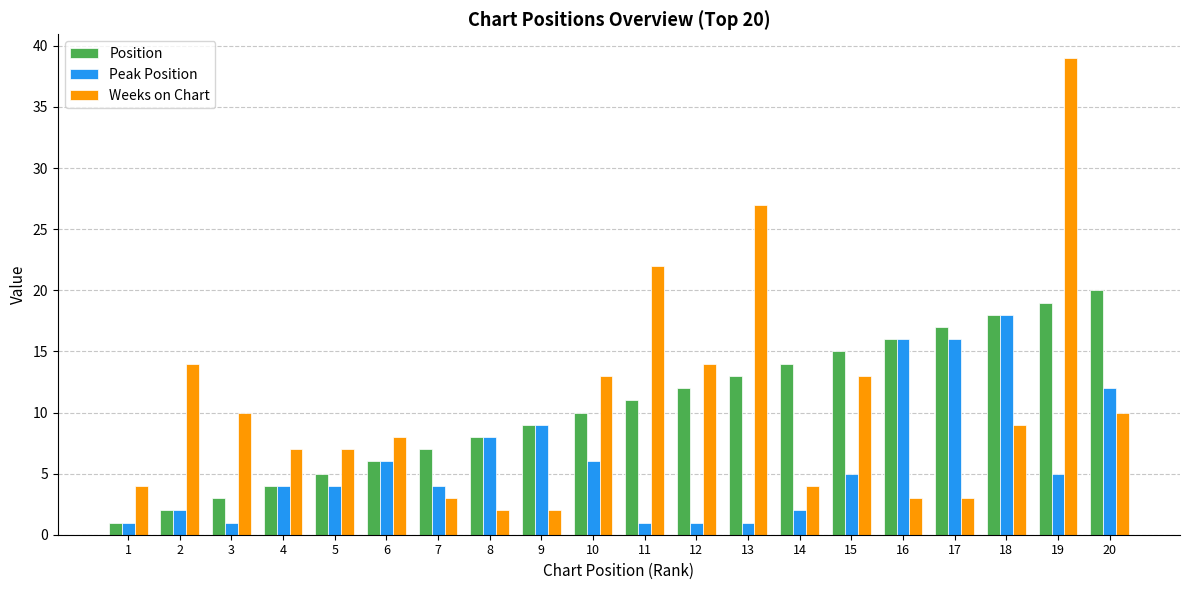

Which series has the widest spread of values?

Weeks on Chart